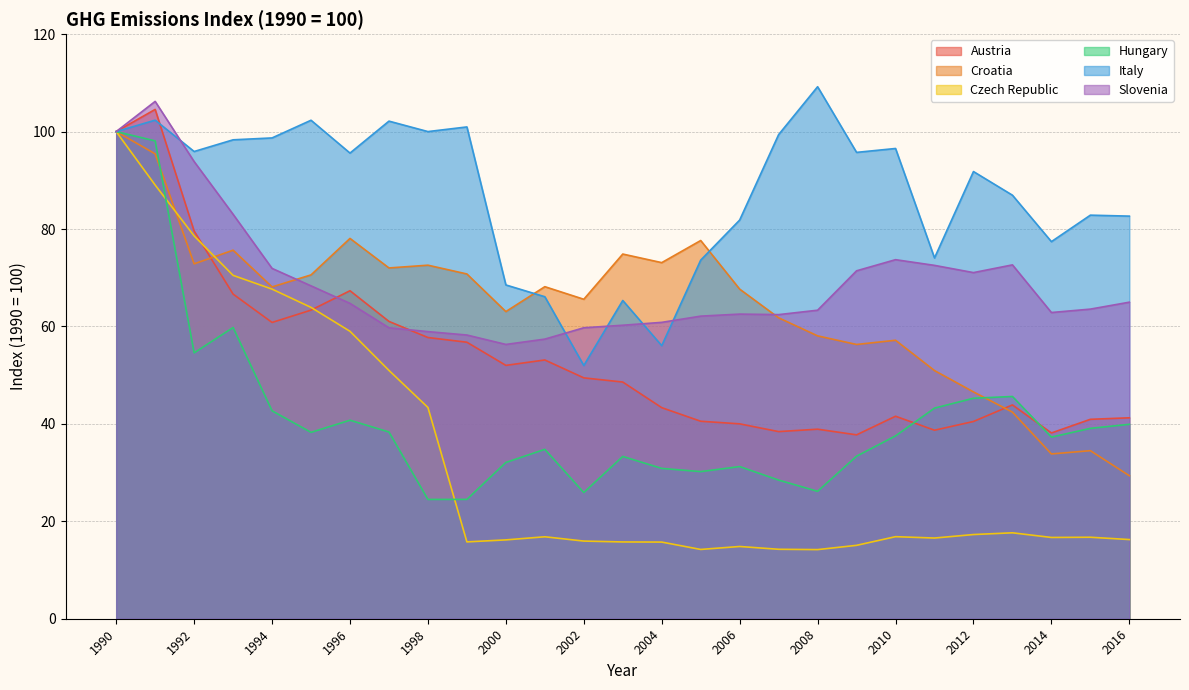

Which has a higher value, 2015 or 2000?

2000